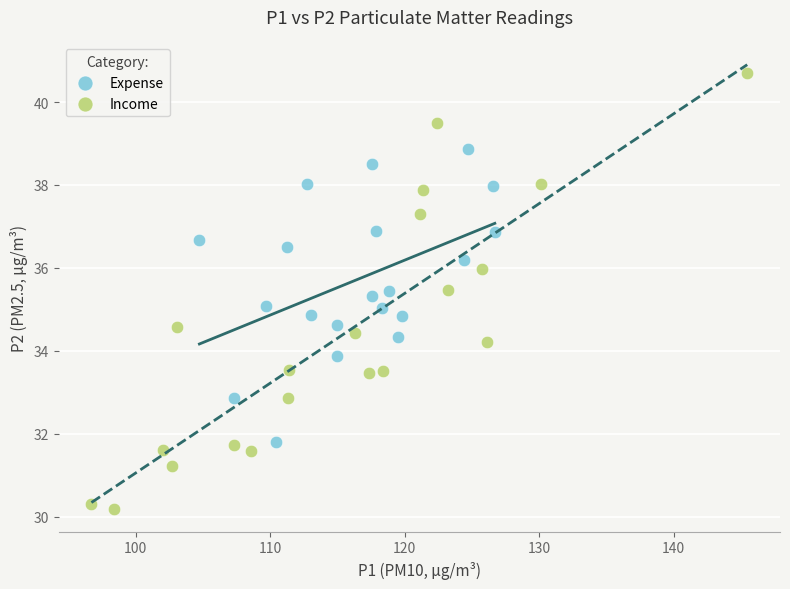

Which series contains the highest Y value?

Income